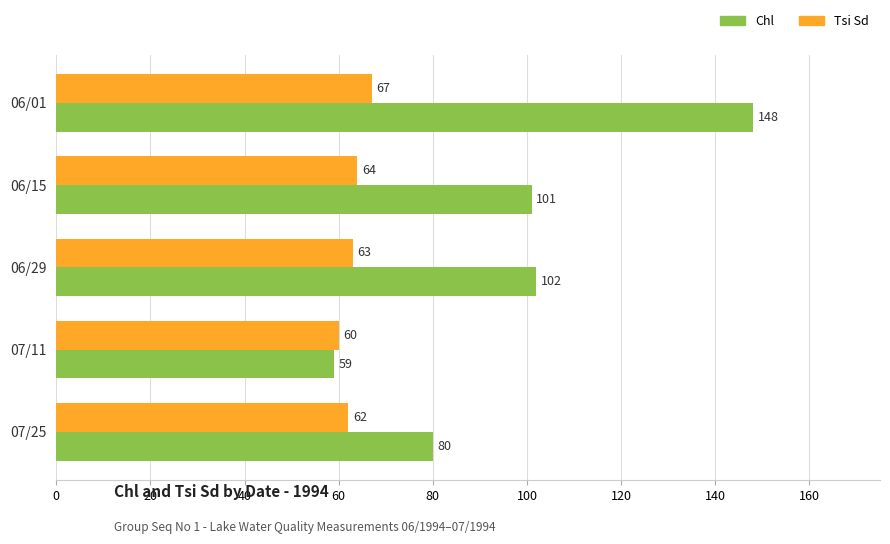

What is the difference between the maximum and minimum values in the Tsi Sd series?

7